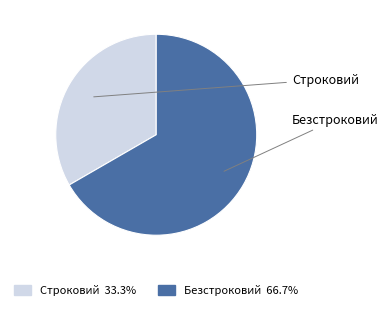

Which slice represents more than half of the pie?

Безстроковий